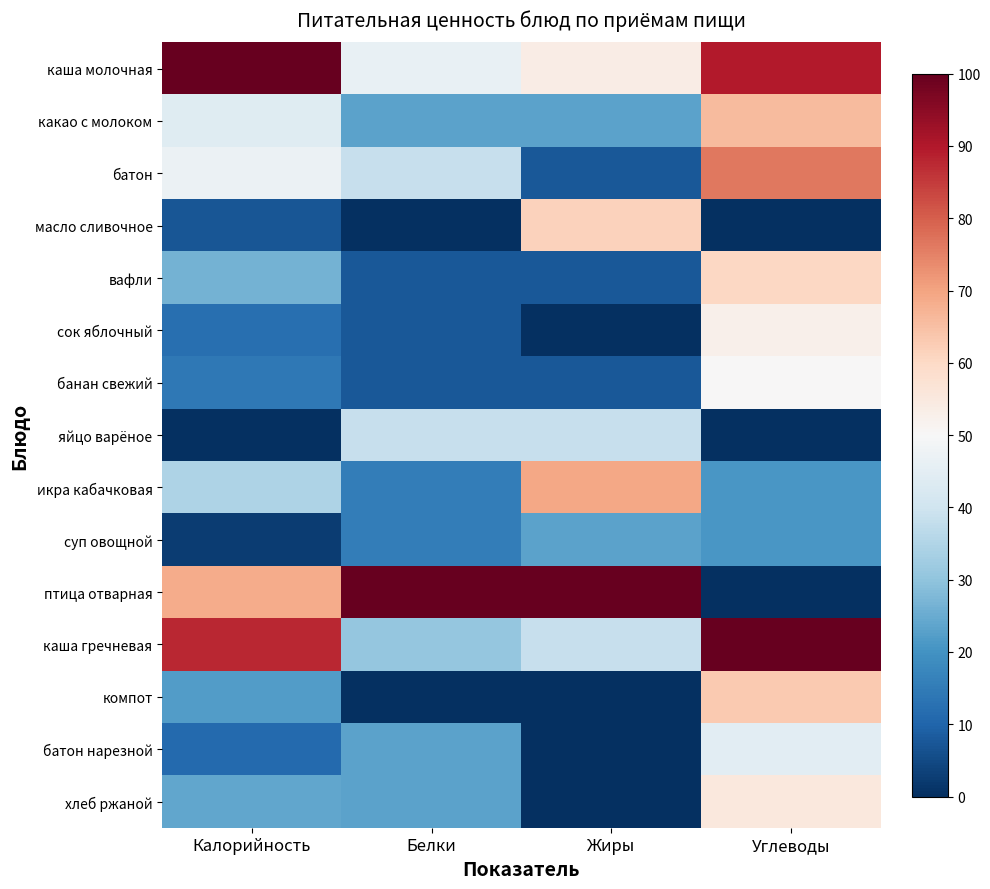

At which category does the chart reach its minimum across all series?

Белки